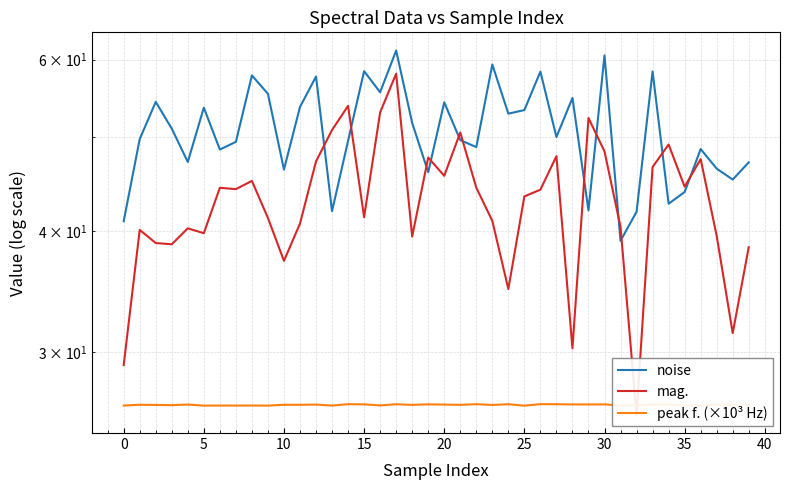

At how many categories does at least one series exceed 44?

37